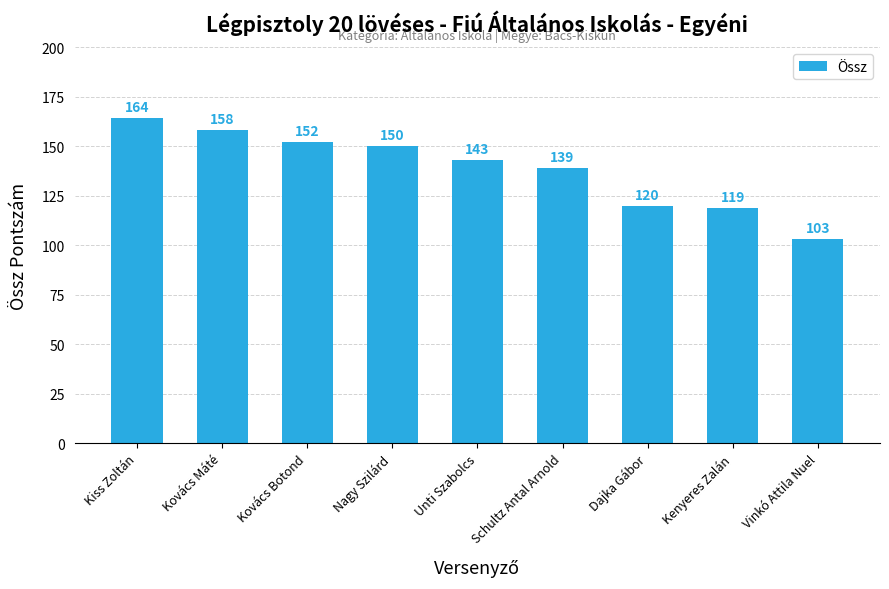

What is the label of the 6th bar from the left?

Schultz Antal Arnold